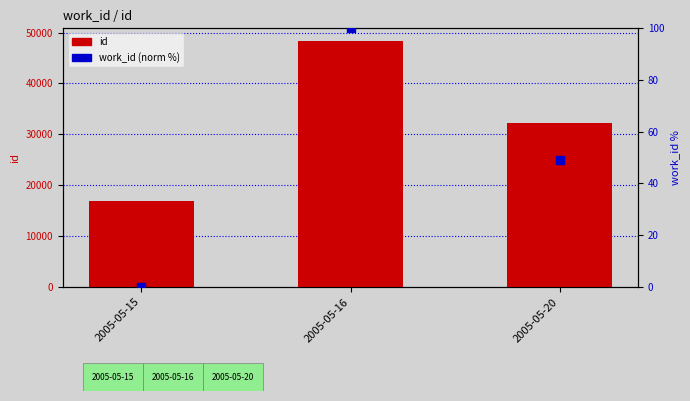

At which category is the sum across all series the highest?

2005-05-16